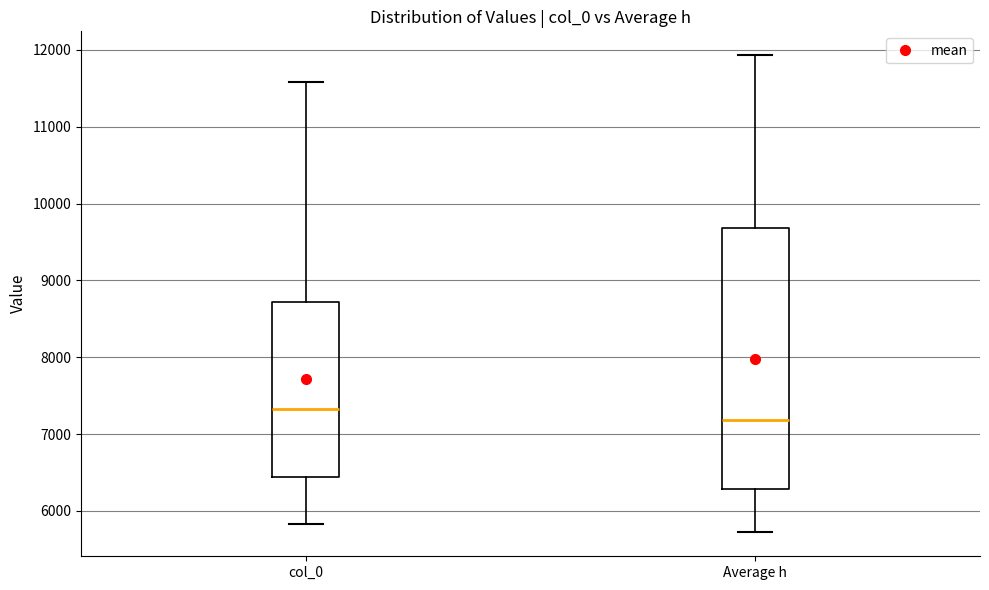

Reading left to right, transcribe this box plot: for each box, give where its median line is, the range the box spans, and where its two whiskers end, as read against the y-axis. The values are not printed on the chart, so give them approximately, as read against the axis.

col_0: median 7300, box 6400 to 8700, whiskers 5800 to 11600
Average h: median 7200, box 6300 to 9700, whiskers 5700 to 11900